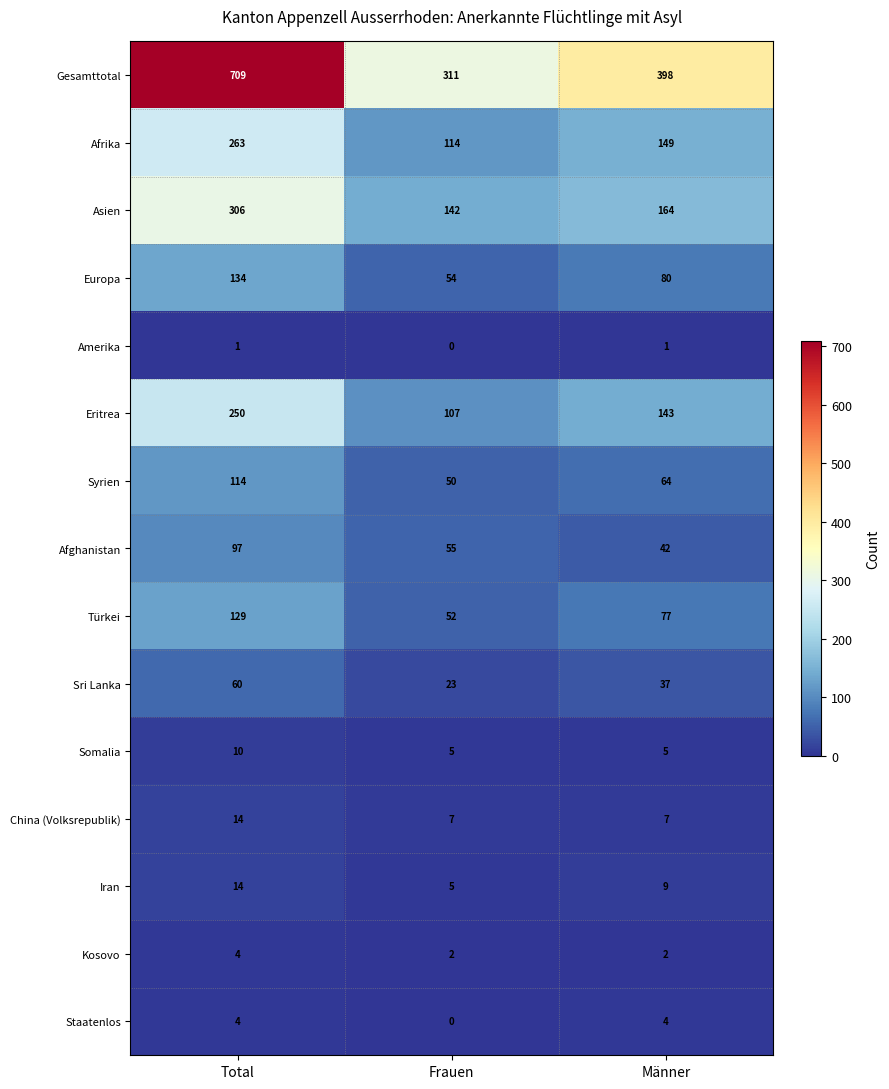

What is the approximate value of Asien at Total, to the nearest 50?

300